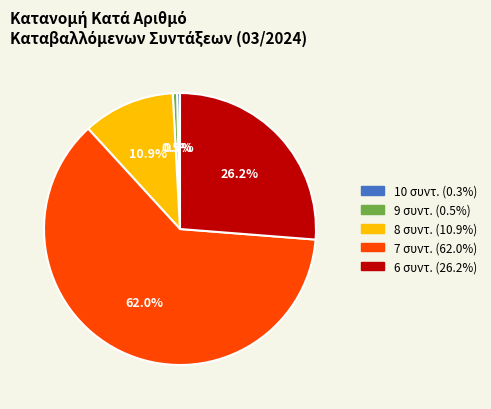

Does any single category account for the majority?

Yes